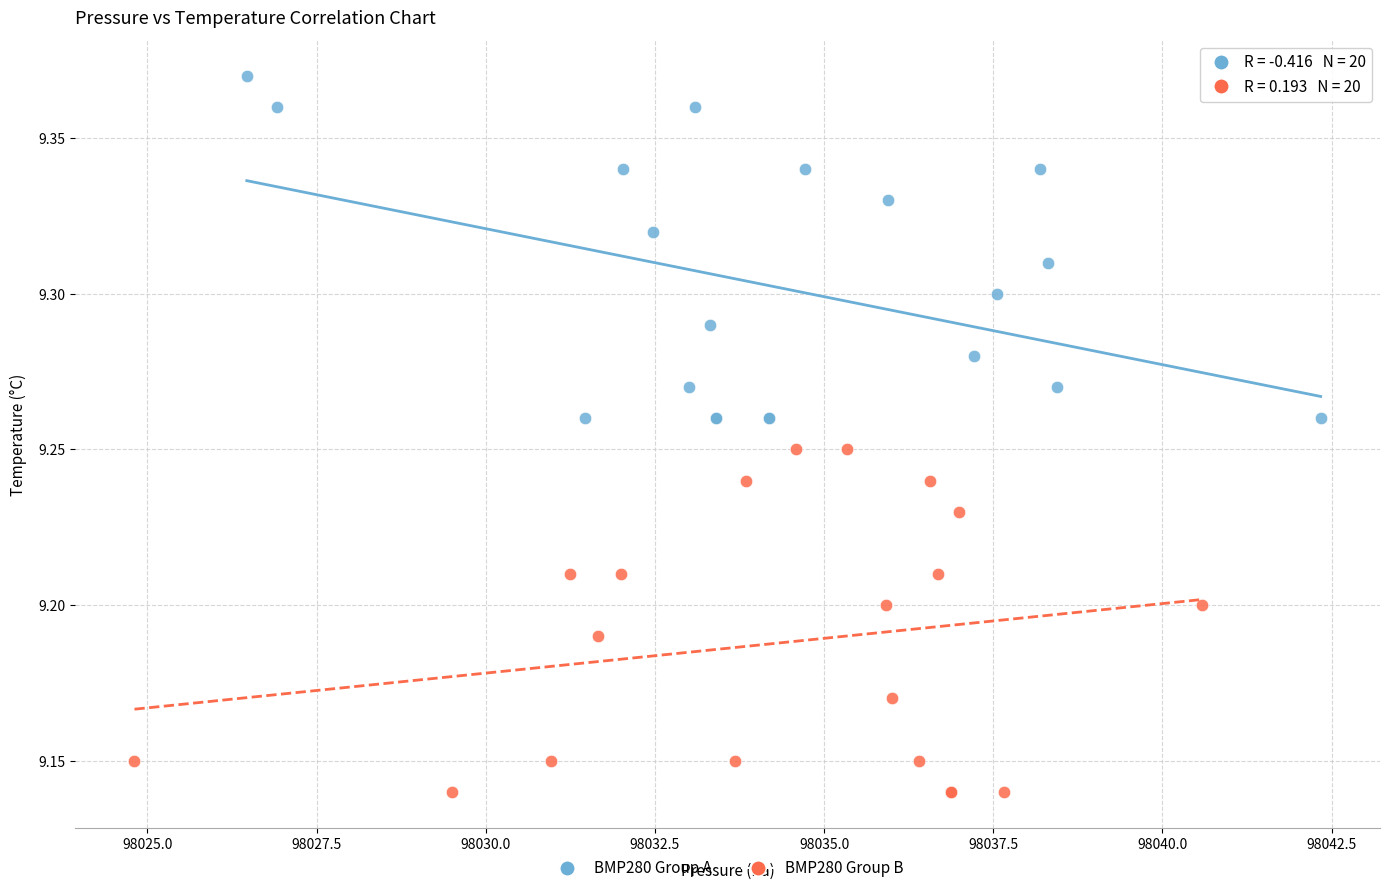

Which series reaches the minimum Y coordinate?

BMP280 Group B